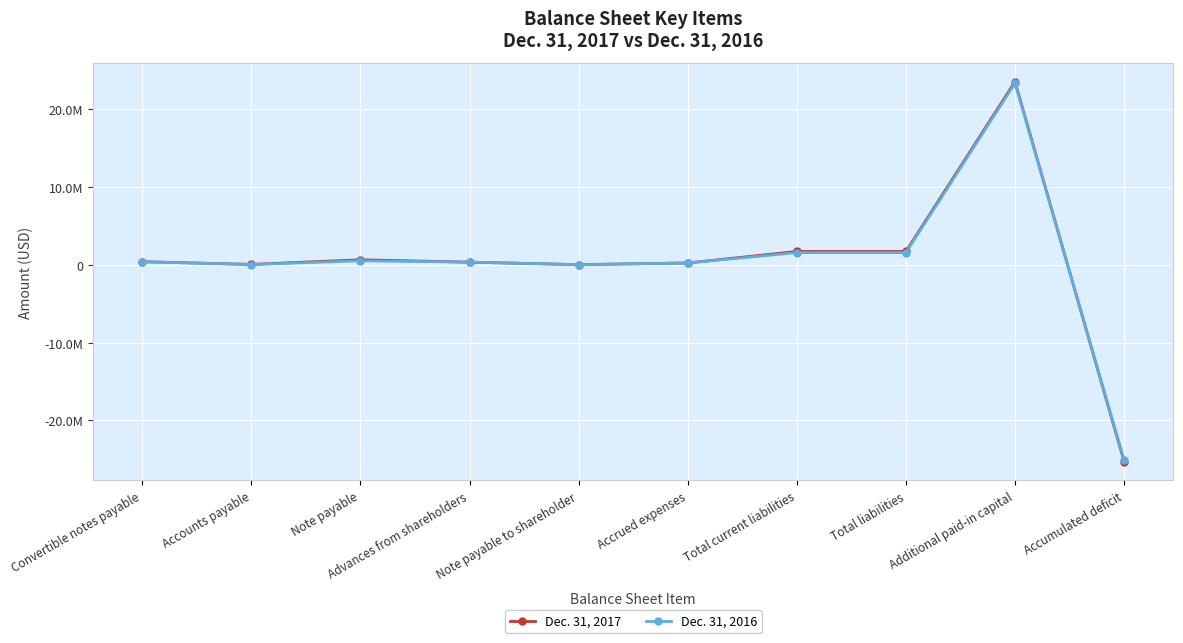

What are all the series names shown in the legend?

Dec. 31, 2017, Dec. 31, 2016